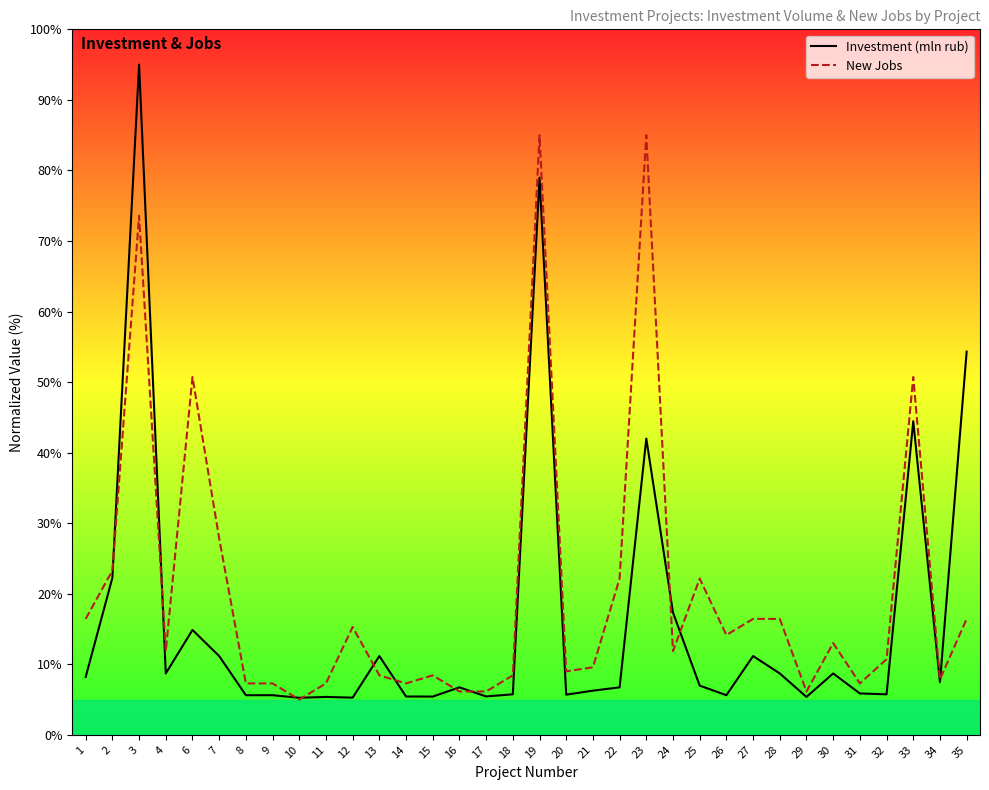

What is the total value across all series at 13?

19.6